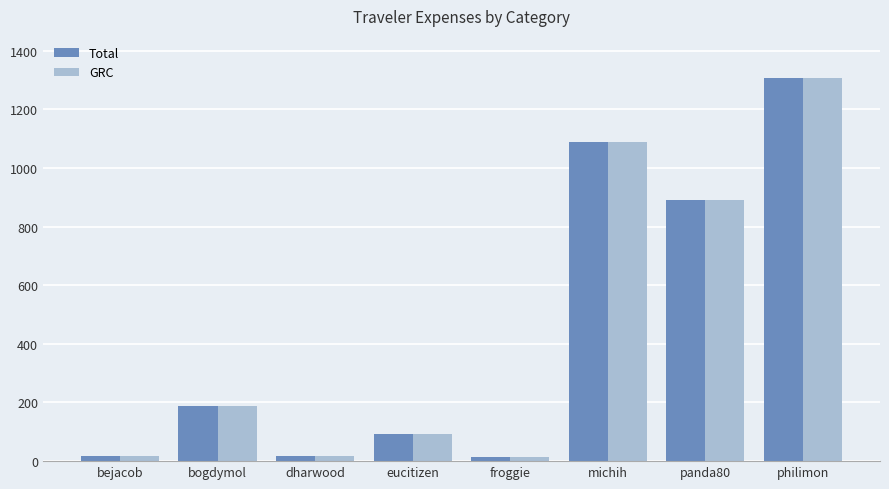

What is the total value across all series at bogdymol?

373.9